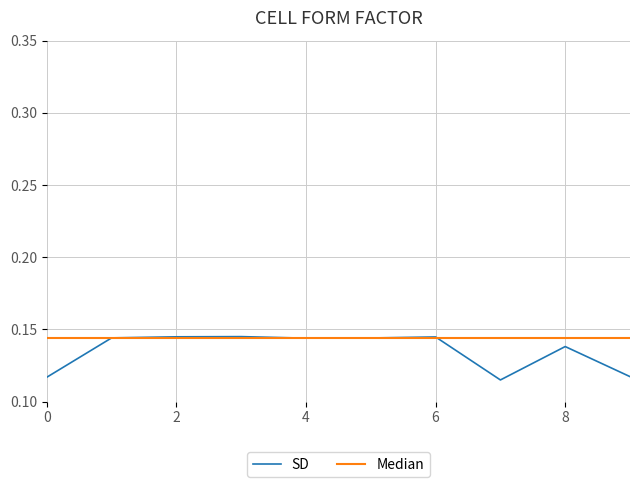

What are all the series names shown in the legend?

SD, Median